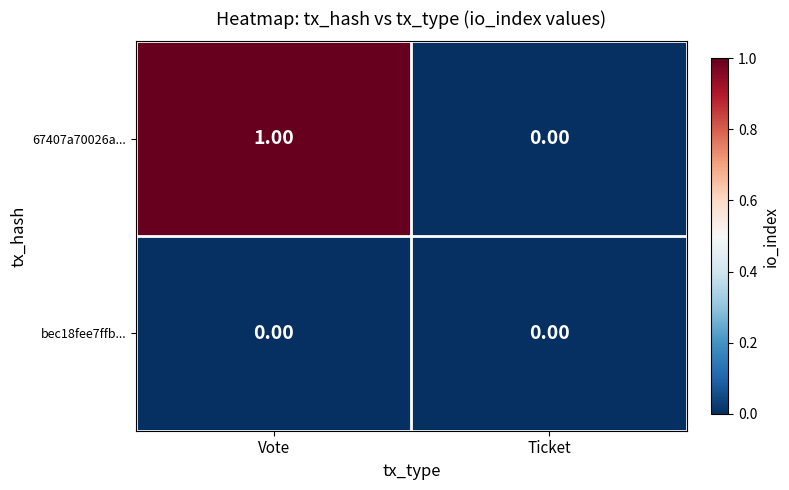

List the series in order of their peak value, highest first.

67407a70026a..., bec18fee7ffb...